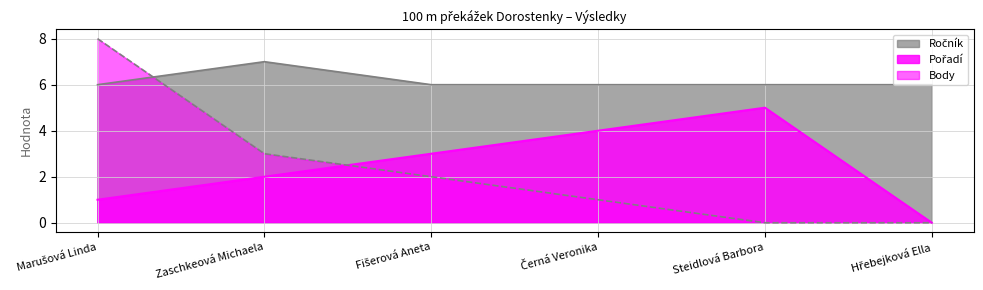

At which category is the sum across all series the highest?

Marušová Linda